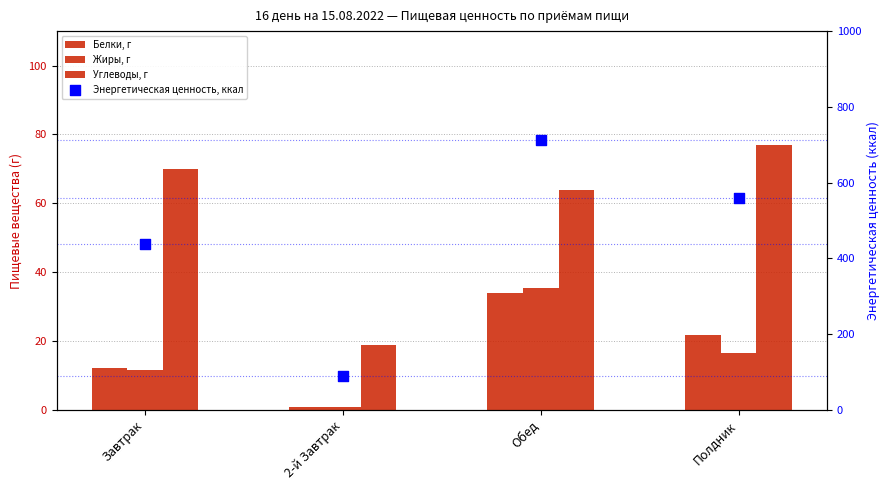

What are all the series names shown in the legend?

Белки, г, Жиры, г, Углеводы, г, Энергетическая ценность, ккал